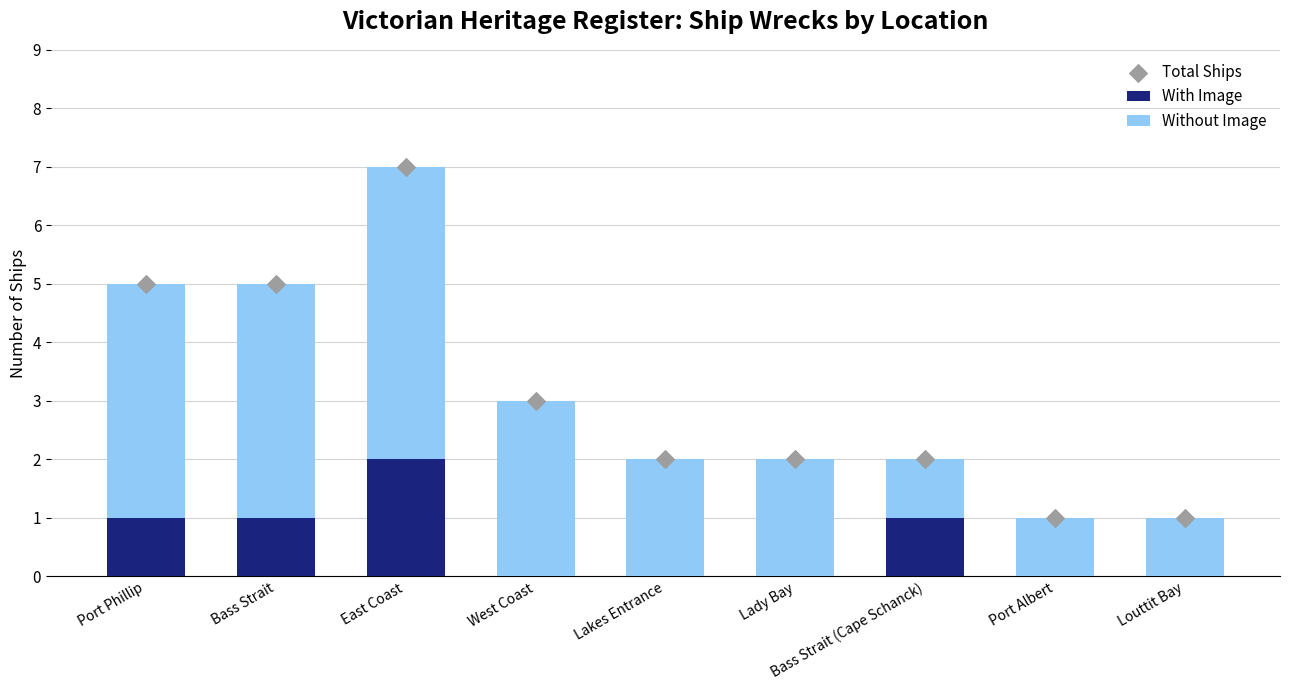

Is the value of With Image at Bass Strait (Cape Schanck) greater than the value of Without Image at Lakes Entrance?

No